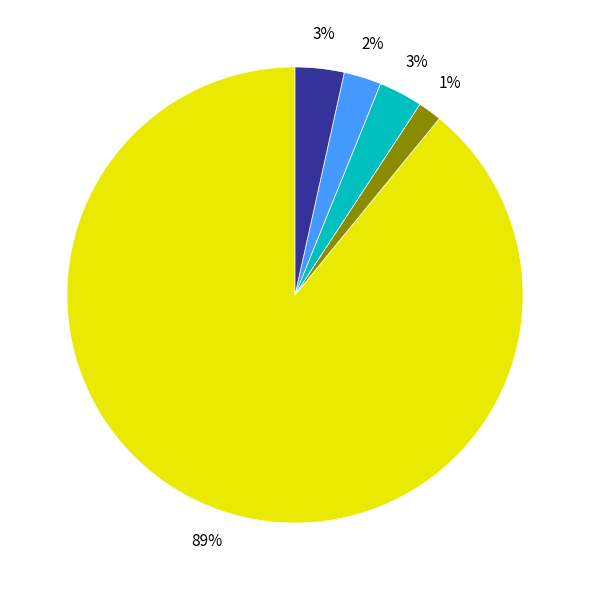

Does White alone represent more than half of the total?

Yes